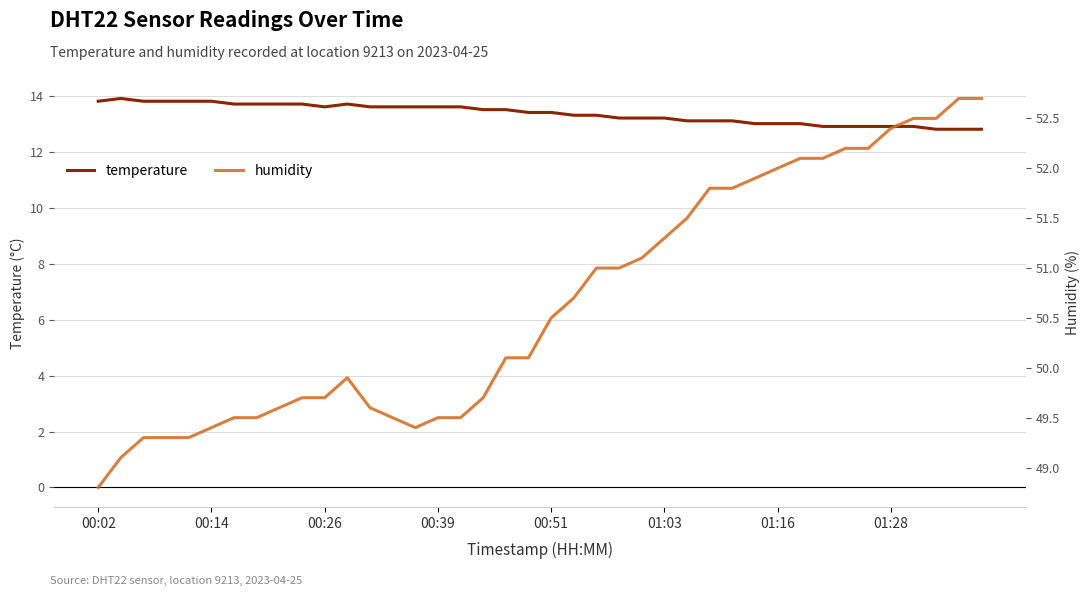

What is the lowest value of the temperature series?

12.8